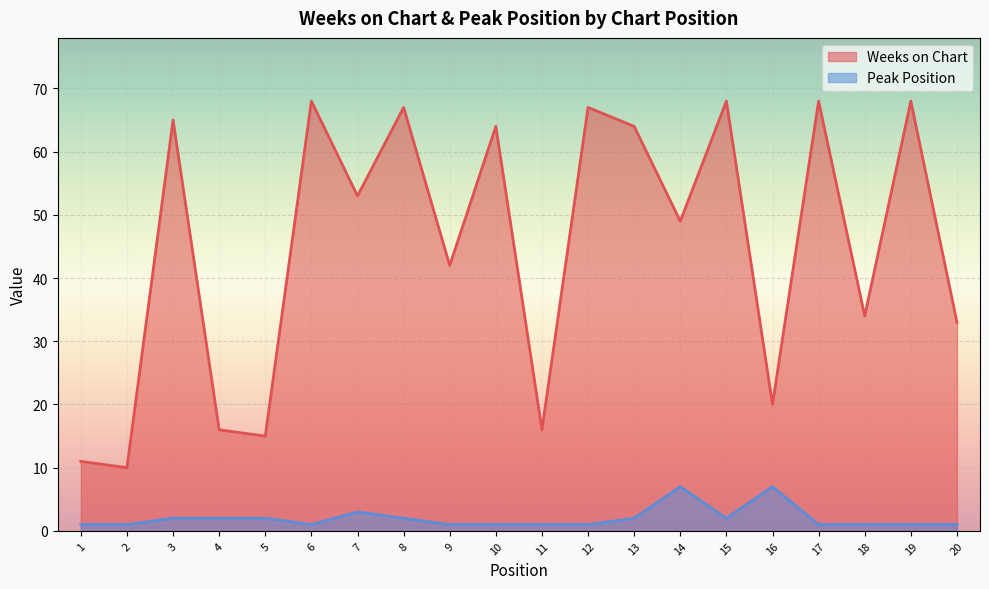

At which label does Weeks on Chart first exceed 53?

3